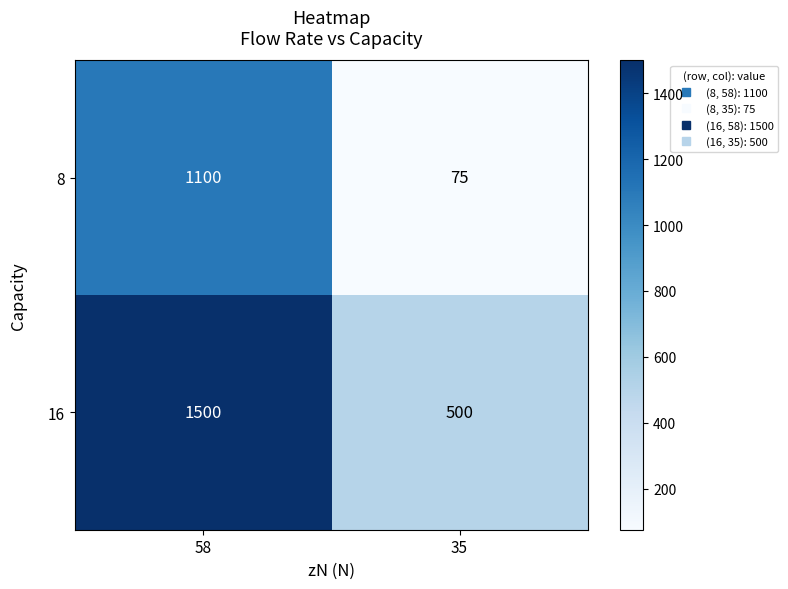

Where is 8 nearest to the value 587?

35